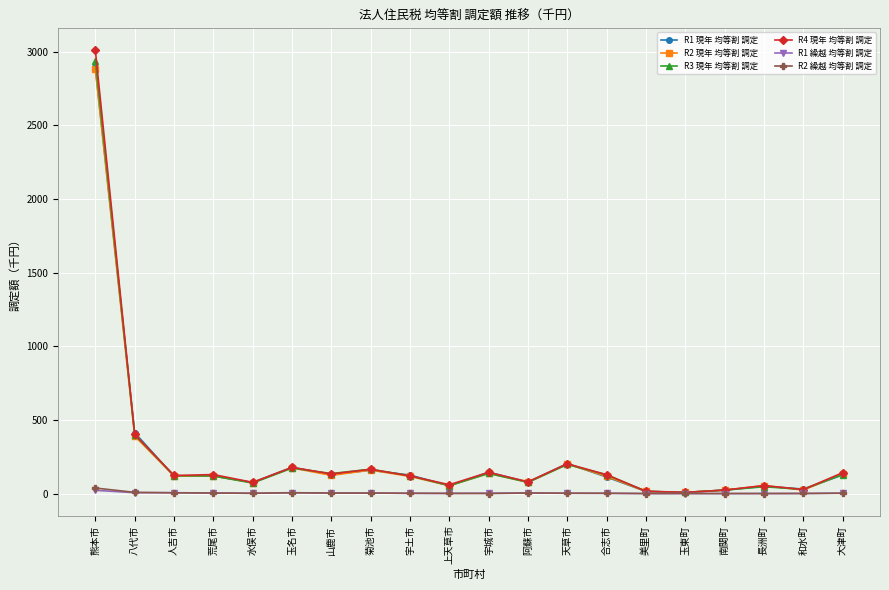

What is the highest value of the R4 現年 均等割 調定 series?

3007.8